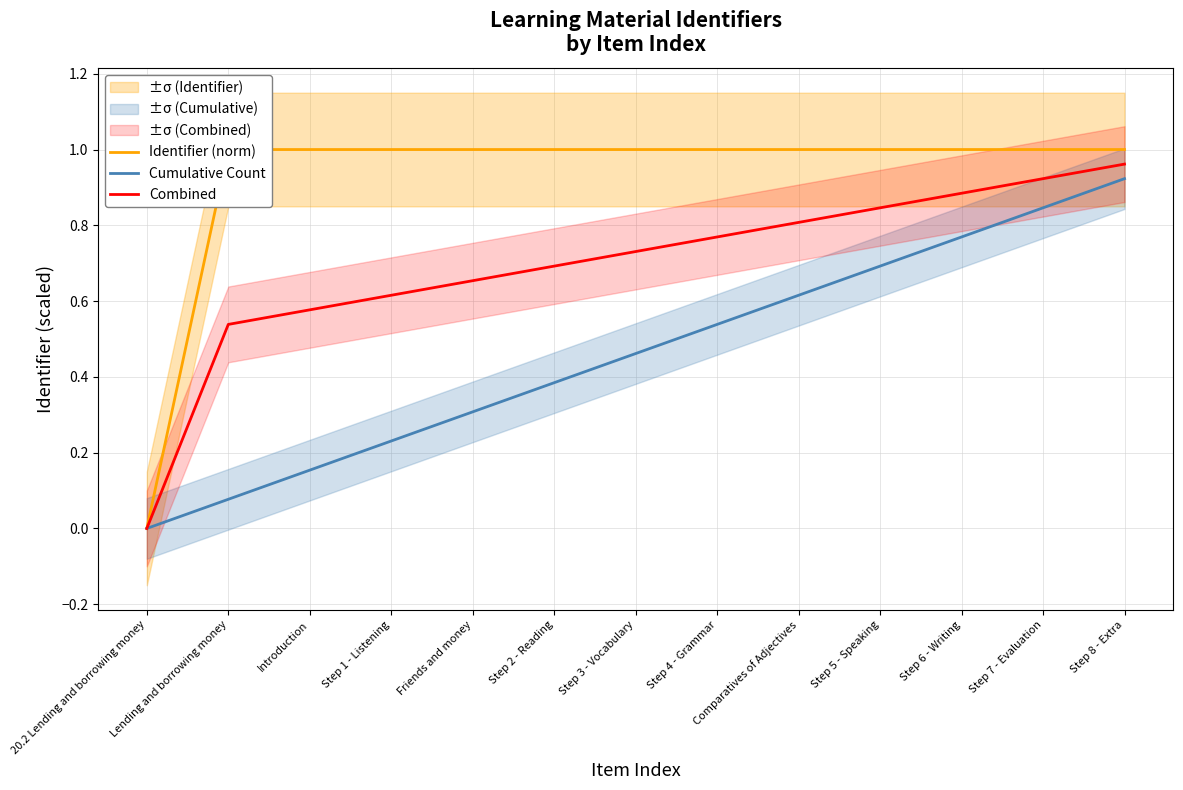

Is it true that Cumulative Count equals 0.3 at Step 8 - Extra?

False